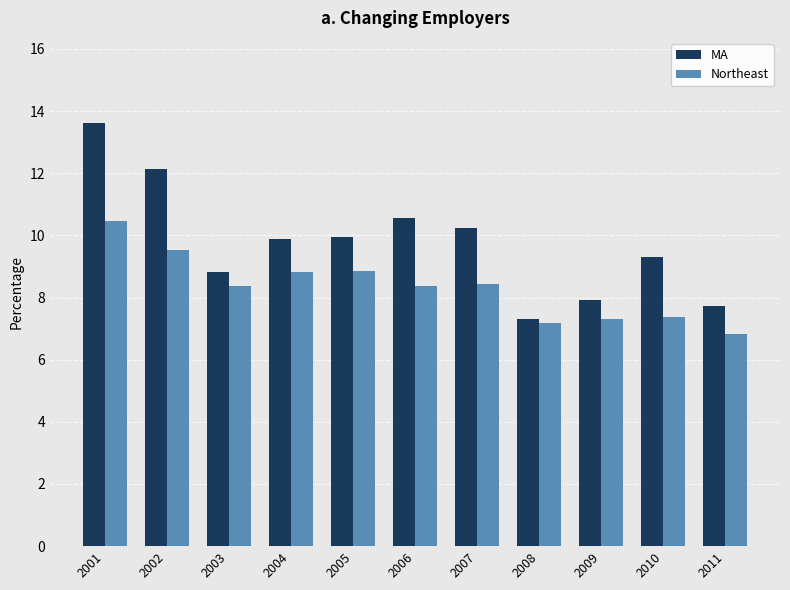

Between 2010 and 2011, which series saw the biggest shift?

MA